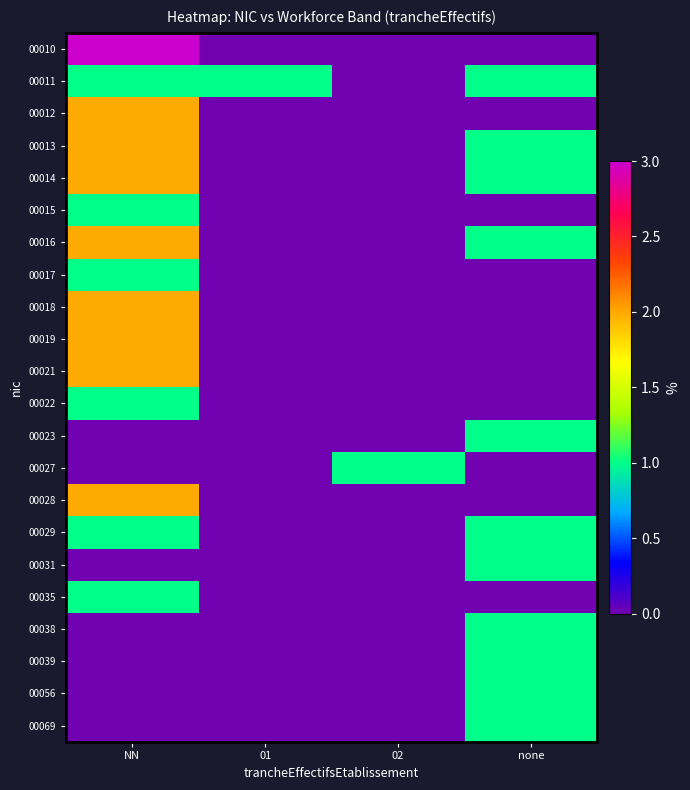

Reading left to right, list all the values displayed in this chart.

00010: NN=3	01=0	02=0	none=0
00011: NN=1	01=1	02=0	none=1
00012: NN=2	01=0	02=0	none=0
00013: NN=2	01=0	02=0	none=1
00014: NN=2	01=0	02=0	none=1
00015: NN=1	01=0	02=0	none=0
00016: NN=2	01=0	02=0	none=1
00017: NN=1	01=0	02=0	none=0
00018: NN=2	01=0	02=0	none=0
00019: NN=2	01=0	02=0	none=0
00021: NN=2	01=0	02=0	none=0
00022: NN=1	01=0	02=0	none=0
00023: NN=0	01=0	02=0	none=1
00027: NN=0	01=0	02=1	none=0
00028: NN=2	01=0	02=0	none=0
00029: NN=1	01=0	02=0	none=1
00031: NN=0	01=0	02=0	none=1
00035: NN=1	01=0	02=0	none=0
00038: NN=0	01=0	02=0	none=1
00039: NN=0	01=0	02=0	none=1
00056: NN=0	01=0	02=0	none=1
00069: NN=0	01=0	02=0	none=1